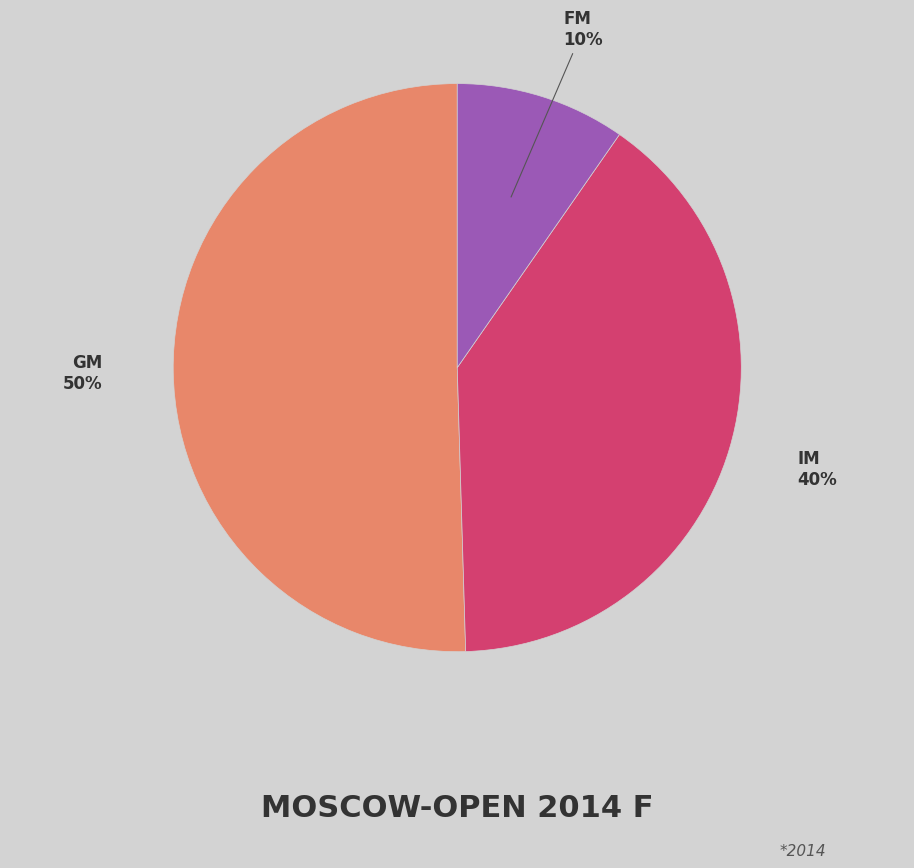

How many slices are in this pie chart?

3